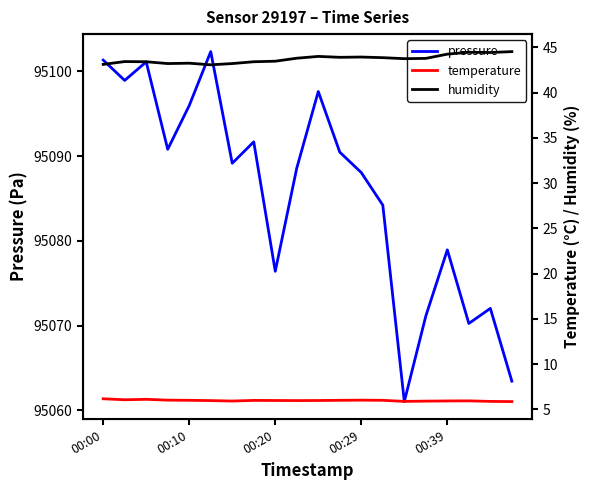

Rank the series at 11 from lowest to highest value.

temperature, humidity, pressure